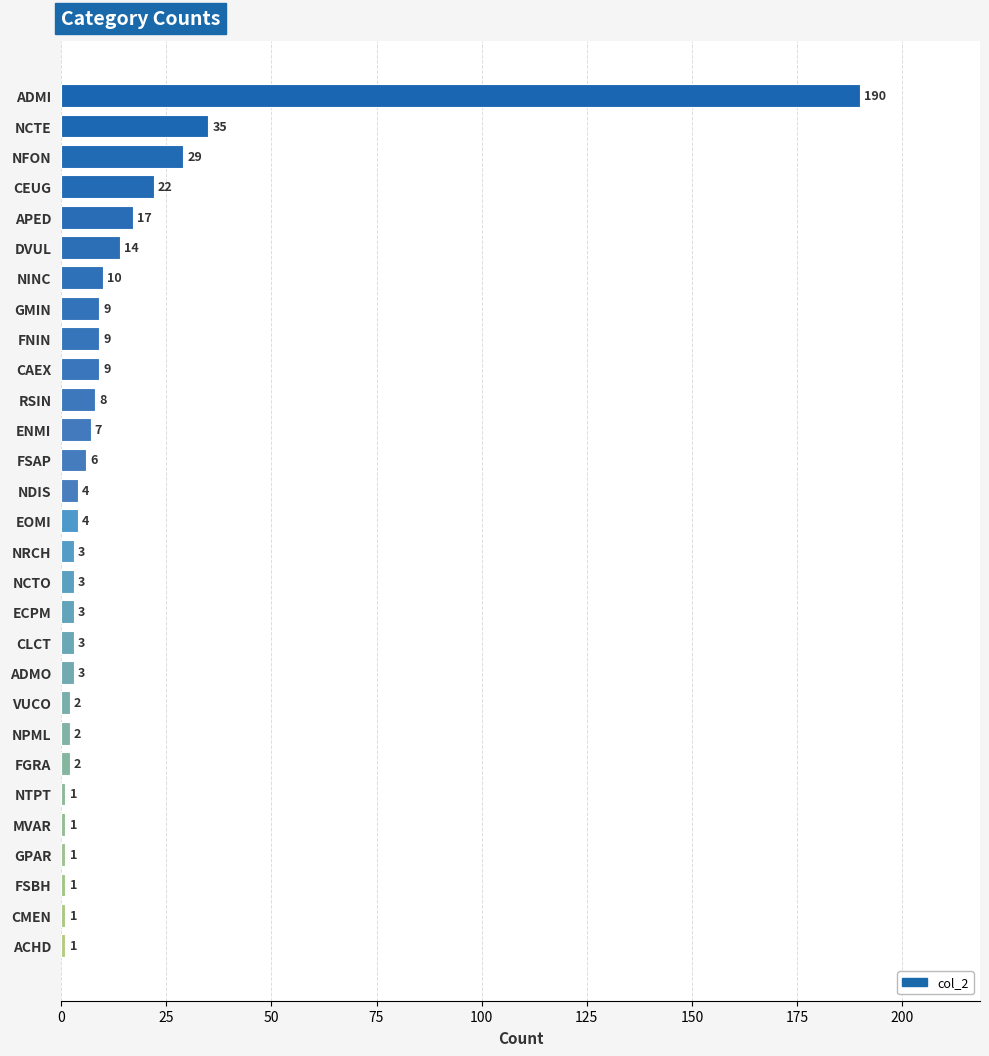

What is the difference between the maximum and second lowest values?

189